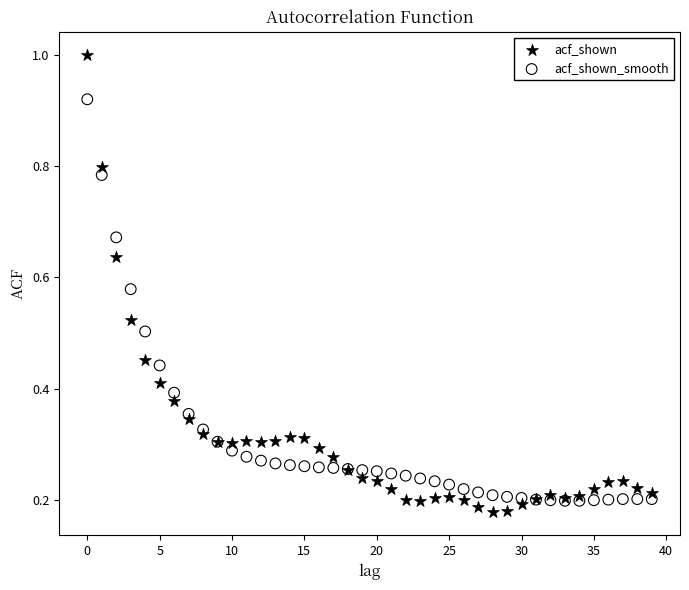

Which series has the widest spread of Y values?

acf_shown